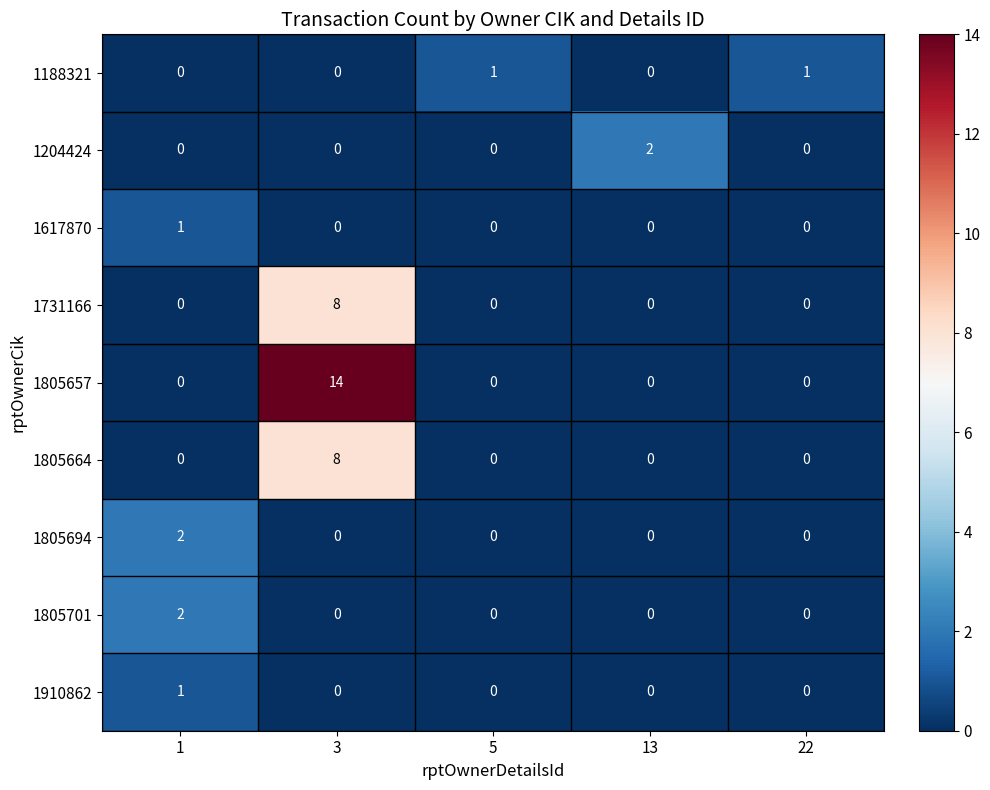

Which category has the highest value in the 1204424 series?

13